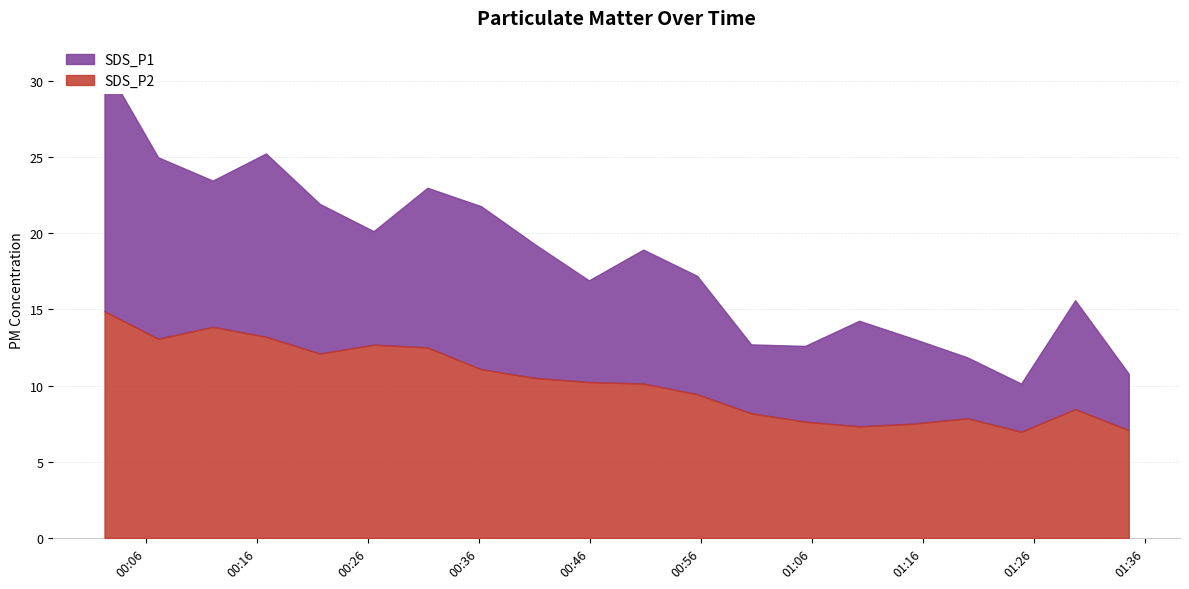

What is the sum of all SDS_P2 values?

204.6